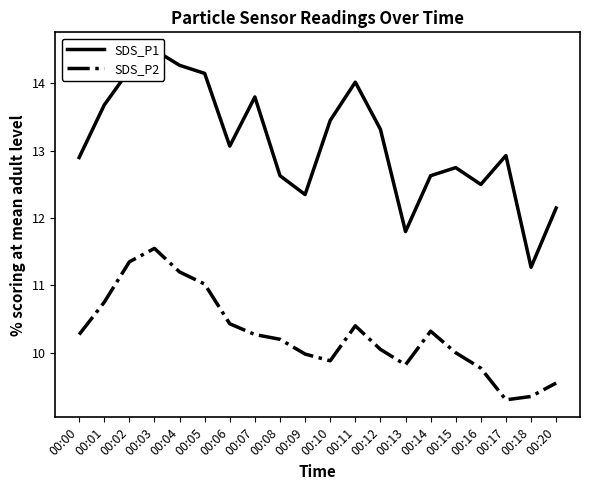

Reading left to right, transcribe all the data shown in this chart.

SDS_P1: 12.9	13.7	14.2	14.5	14.3	14.2	13.1	13.8	12.6	12.3	13.4	14.0	13.3	11.8	12.6	12.8	12.5	12.9	11.3	12.2
SDS_P2: 10.3	10.8	11.3	11.6	11.2	11.0	10.4	10.3	10.2	10.0	9.9	10.4	10.1	9.8	10.3	10.0	9.8	9.3	9.3	9.6